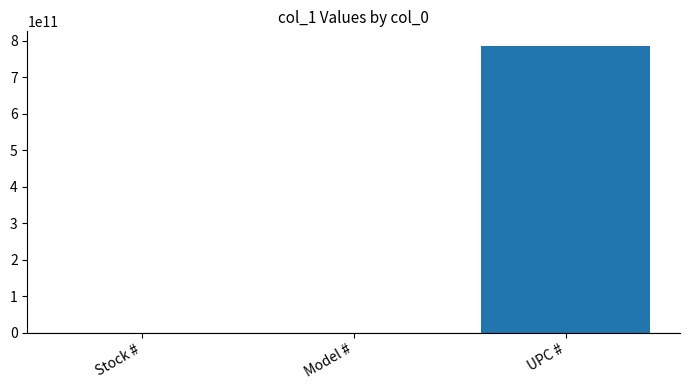

Are the bars grouped side by side (vs. stacked)?

No